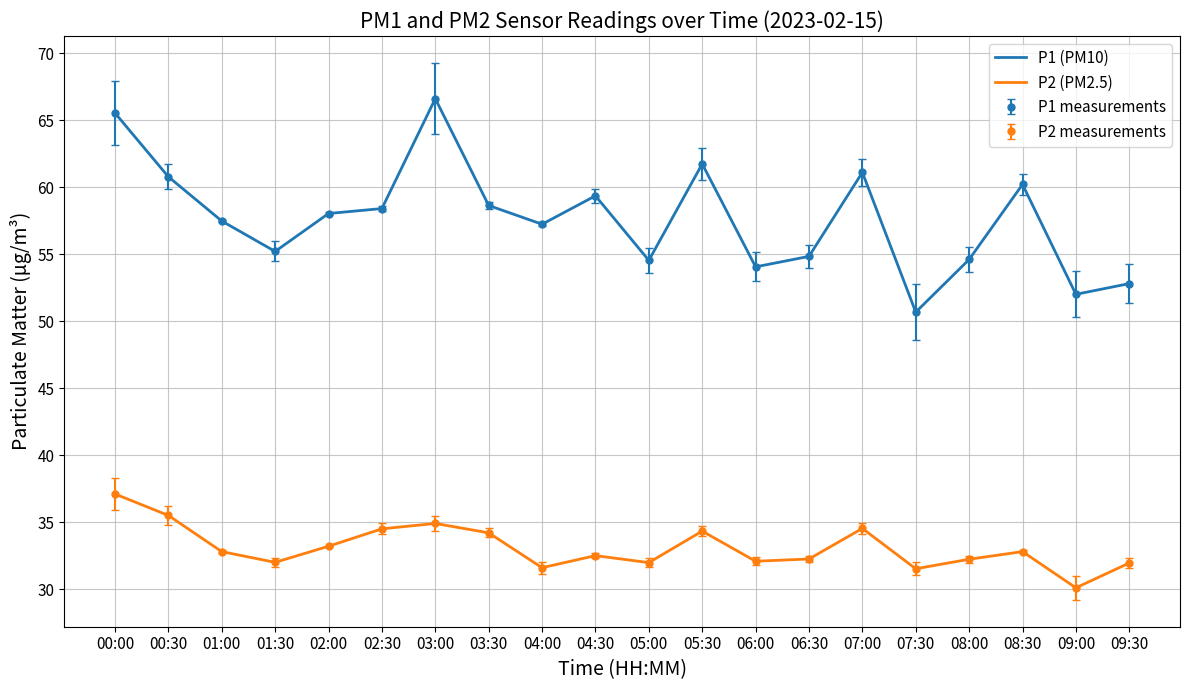

What is the sum of all P1 (PM10) values?

1153.7